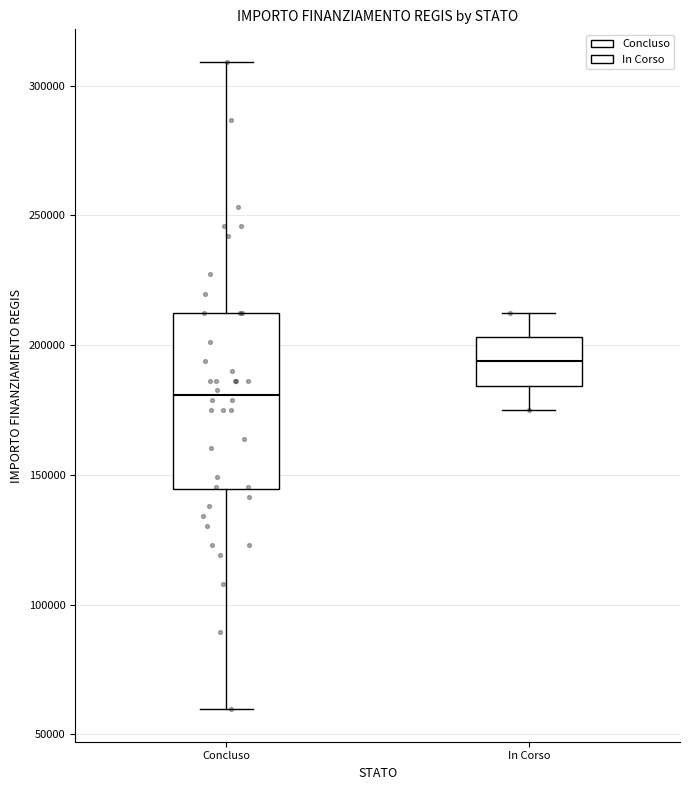

Which box has the highest median line?

In Corso